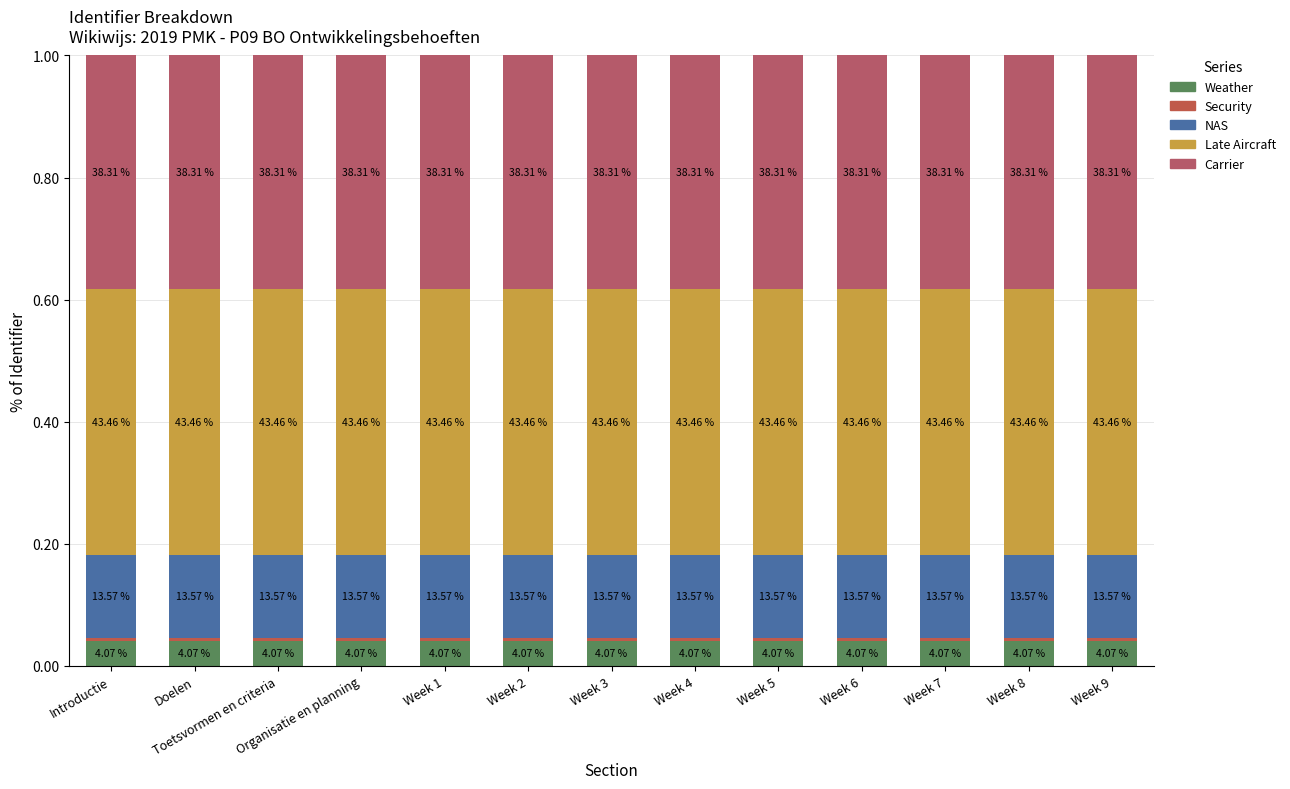

Does the chart contain stacked bars?

Yes